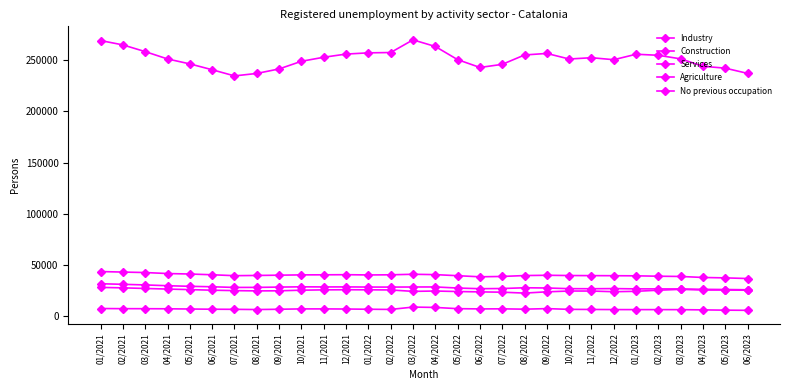

Is this an area chart (filled region under the line)?

No